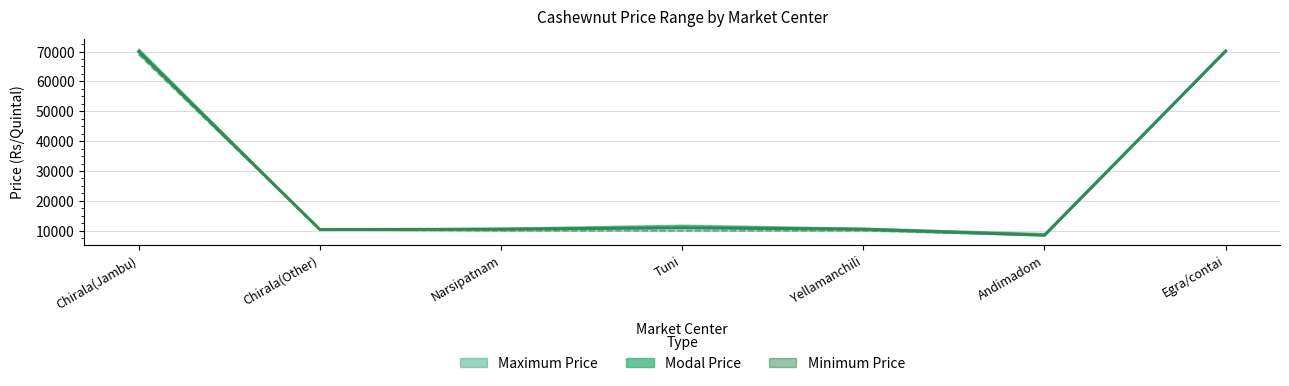

Rank the categories by value from highest to lowest.

Egra/contai, Chirala(Jambu), Tuni, Narsipatnam, Yellamanchili, Chirala(Other), Andimadom